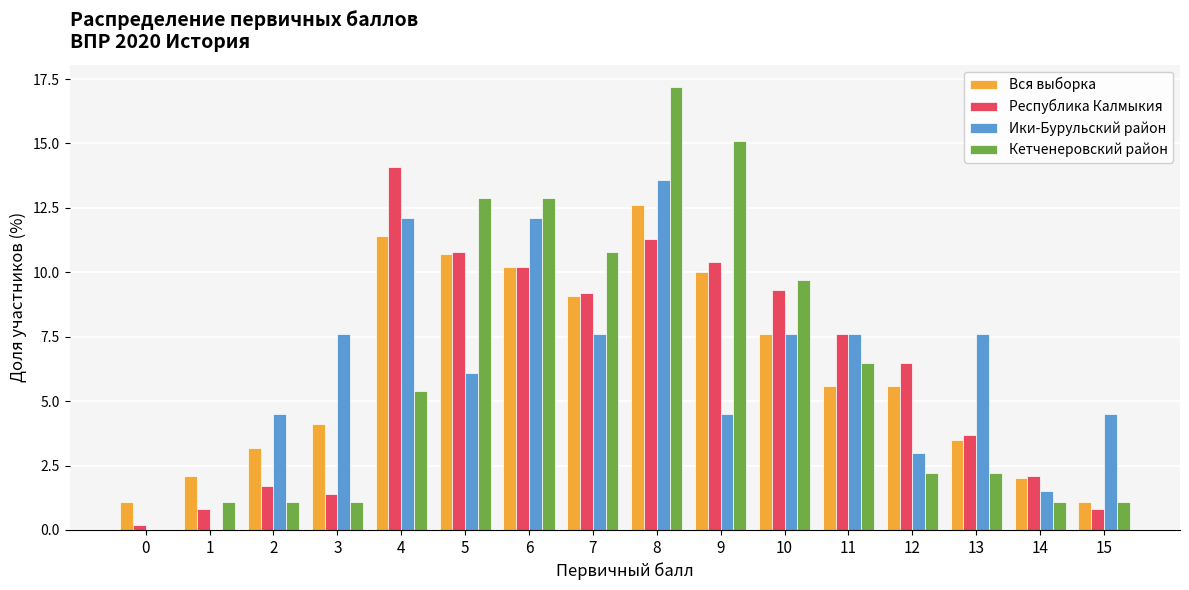

What is the difference between the Вся выборка values at 12 and 13?

2.1